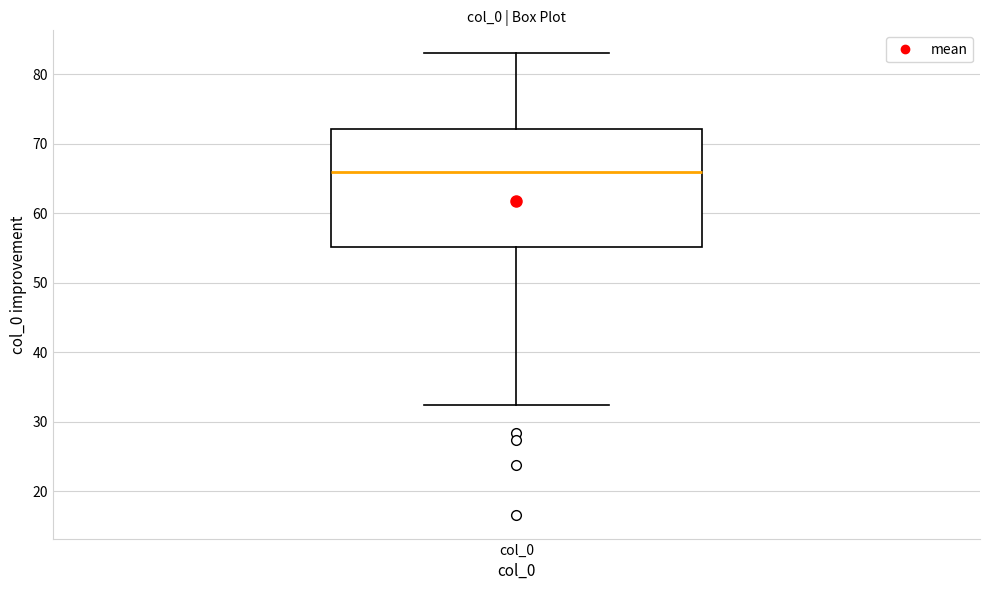

Transcribe this box plot: give where the median line is, the range the box spans, and where the two whiskers end, as read against the y-axis. The values are not printed on the chart, so give them approximately, as read against the axis.

median 66, box 55 to 72, whiskers 32 to 83